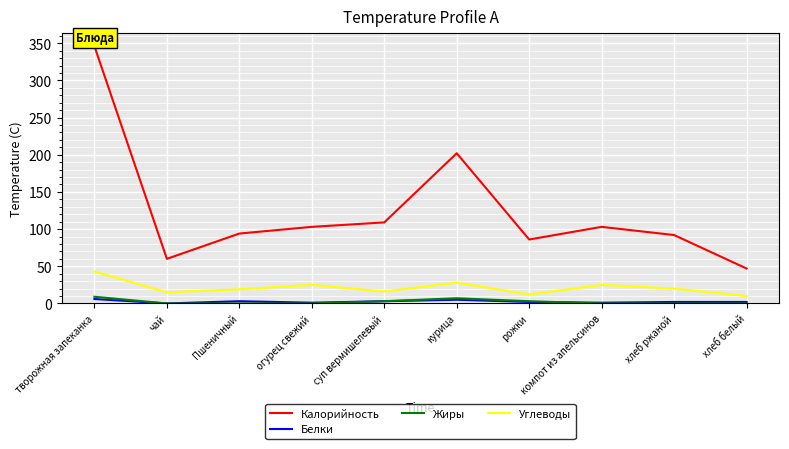

What is the highest value of the Жиры series?

9